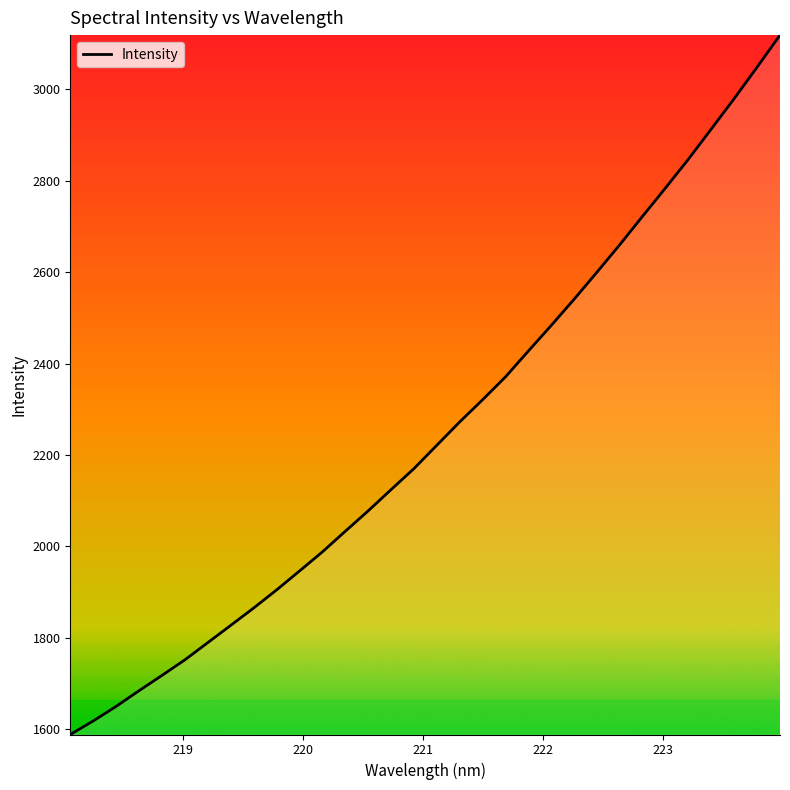

What is the difference between the maximum and minimum values?

1530.2